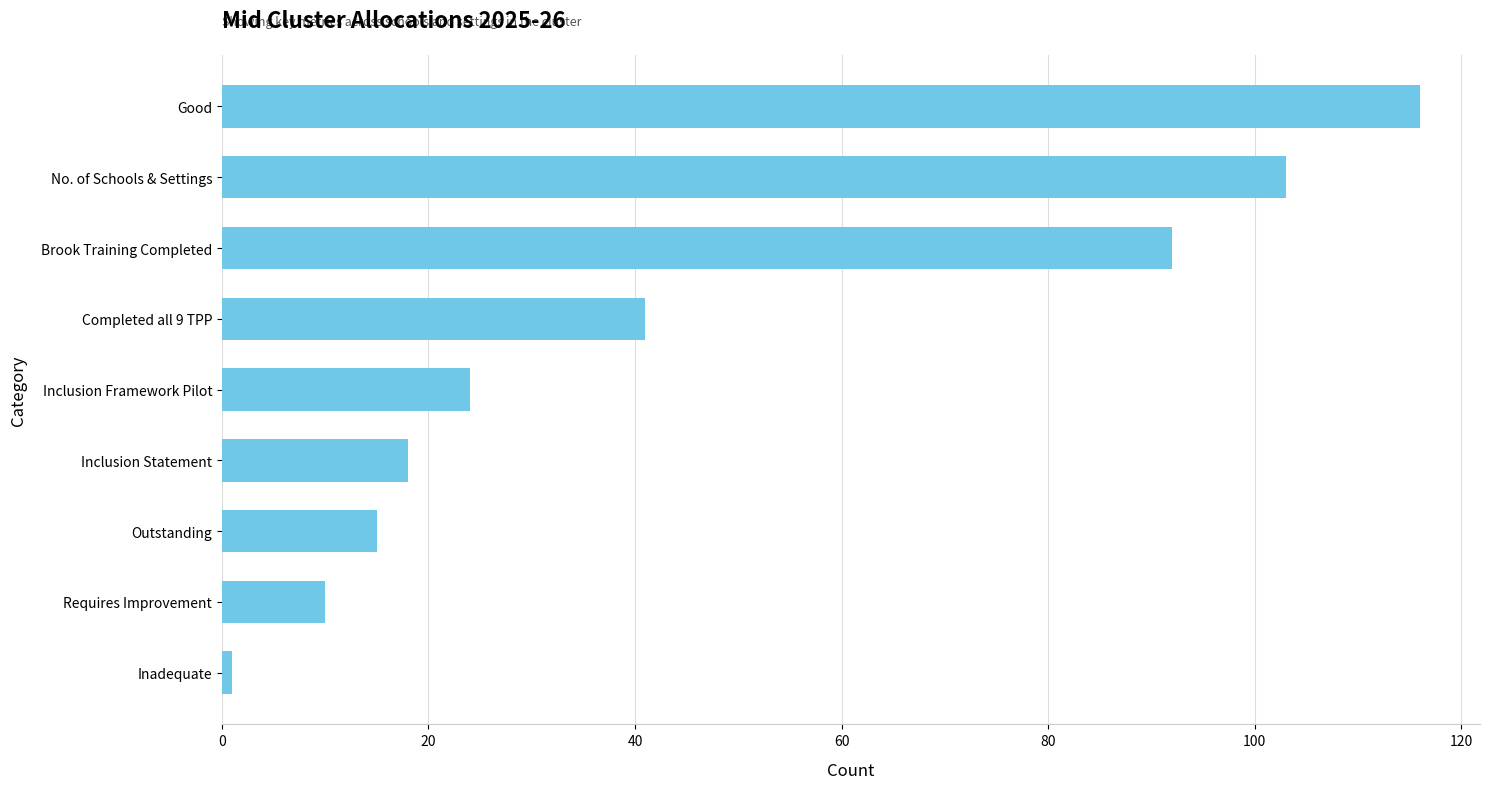

The chart shows a value of 92 at Brook Training Completed. True or false?

True